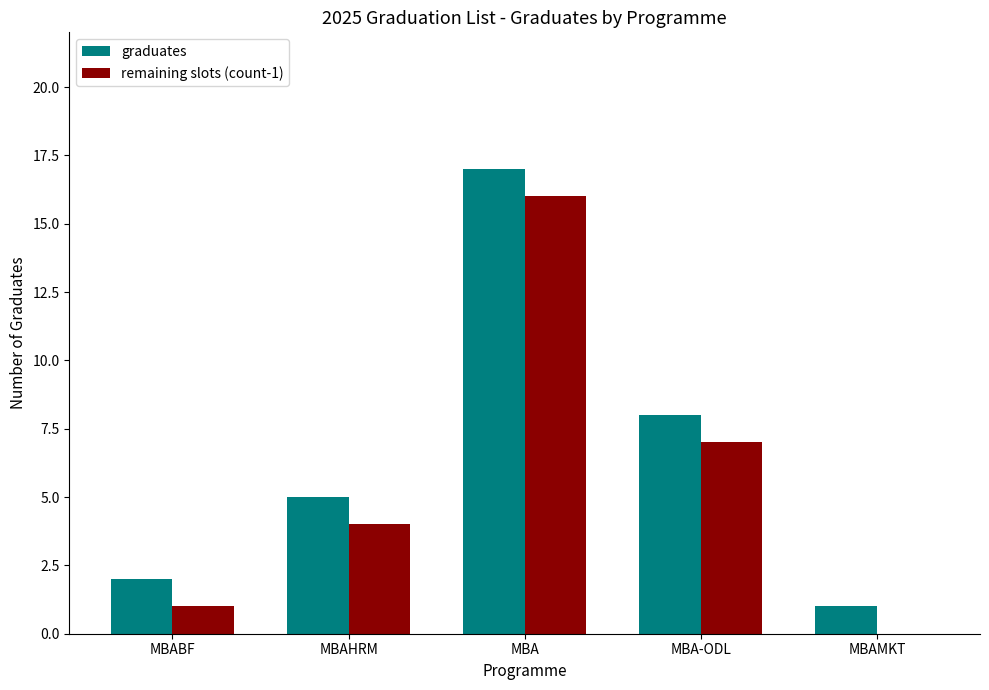

The remaining slots (count-1) series shows 21 at MBA. True or false?

False